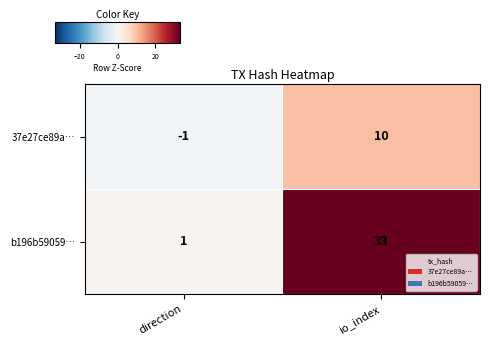

Is it true that 37e27ce89a… equals 6 at io_index?

False